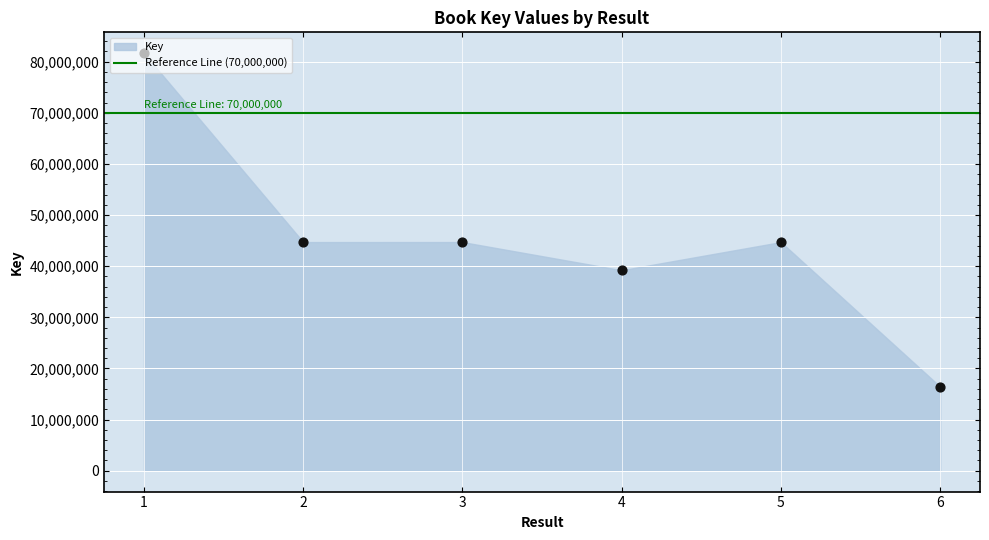

Which has a higher value, 2 or 4?

2